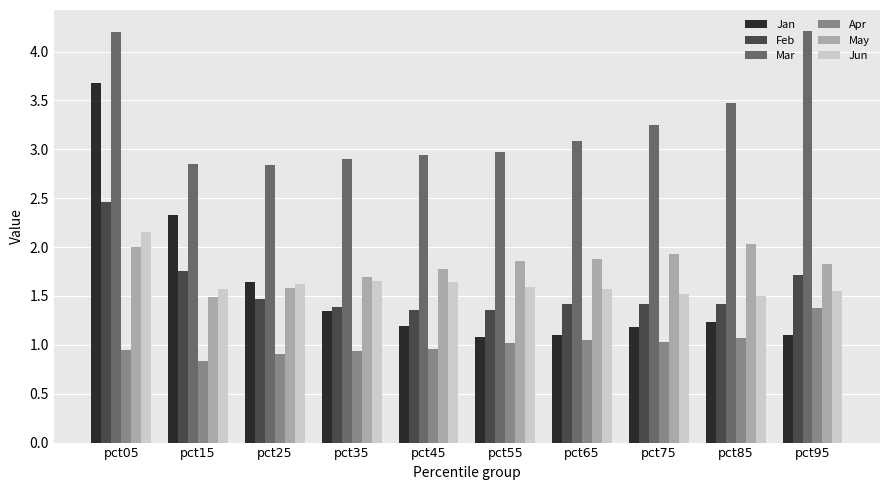

What is the sum of the Apr values at pct05 and pct75?

2.0